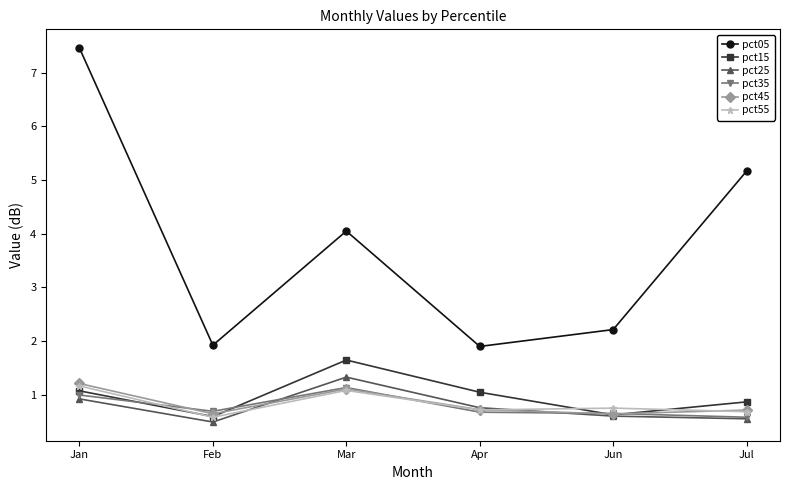

What is the smallest value displayed?

0.5